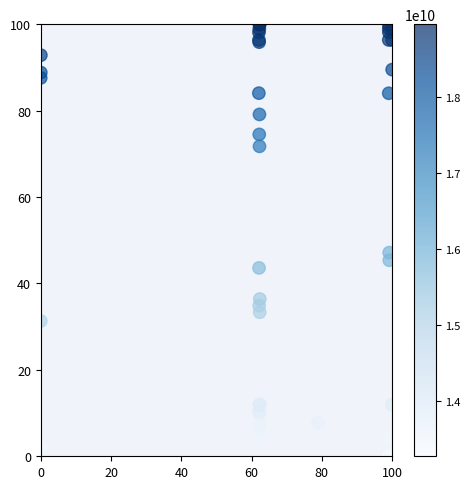

What Y value in the scatter plot is closest to 50?

47.1